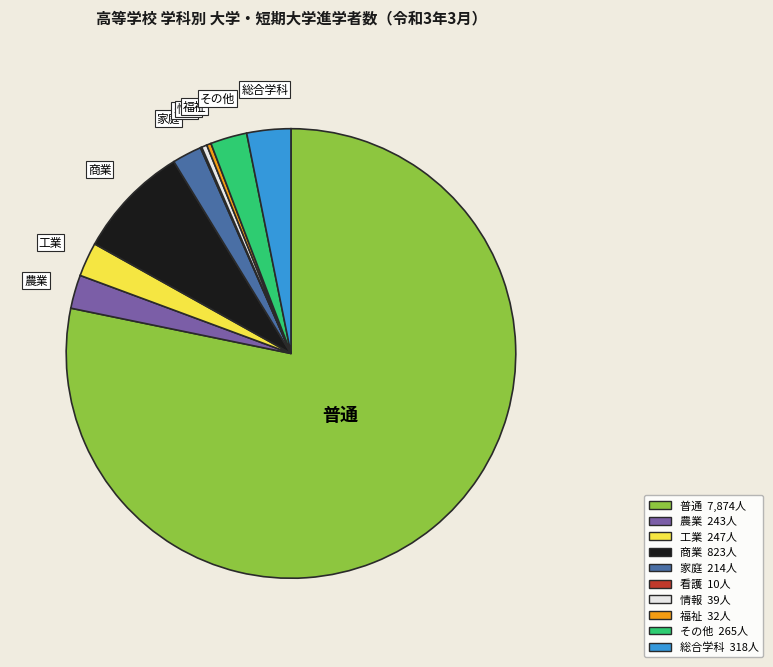

Is it true that 工業 is 2% of the pie?

True